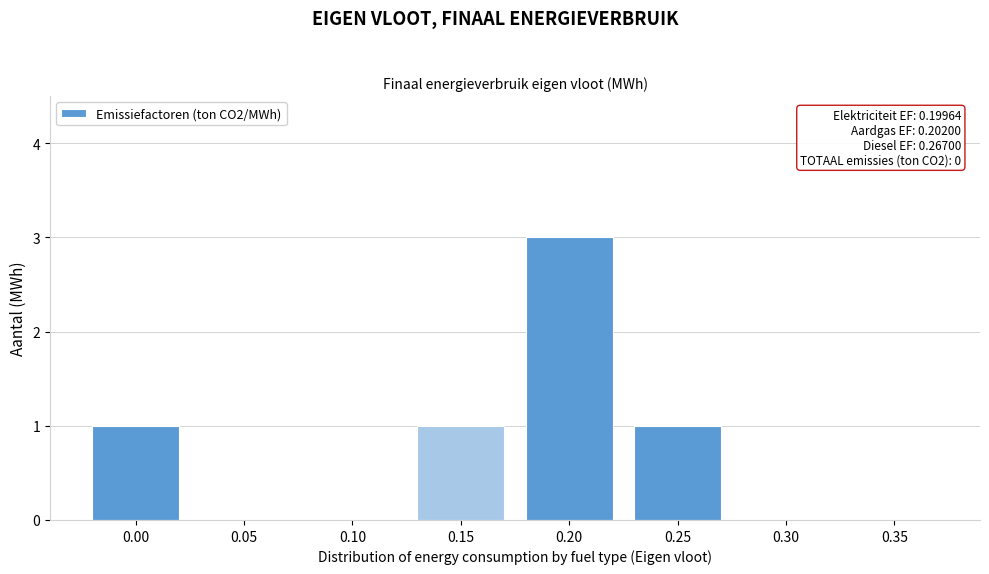

Reading left to right, extract all data points from this chart.

0.00=1	0.05=0	0.10=0	0.15=1	0.20=3	0.25=1	0.30=0	0.35=0